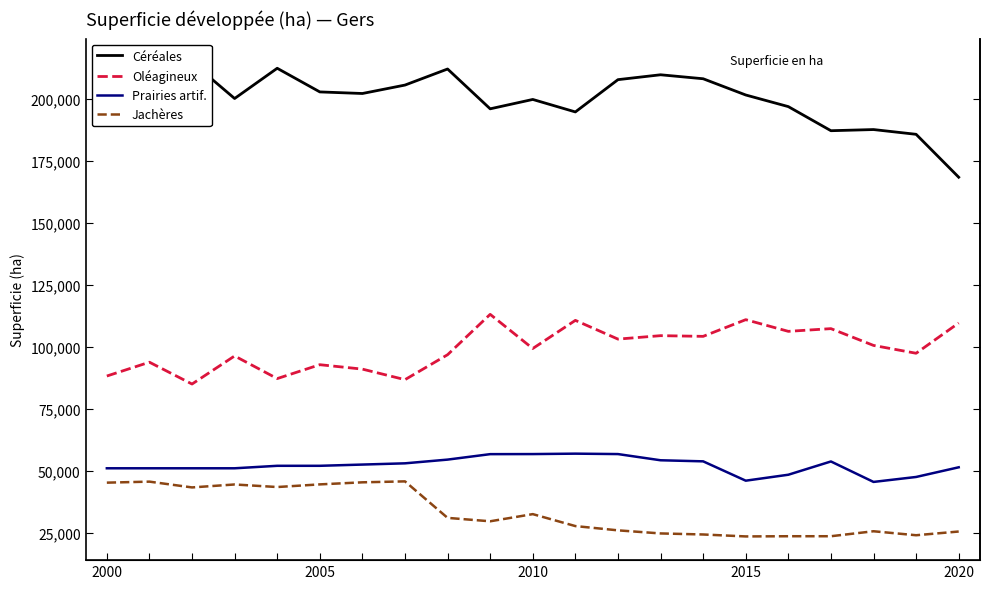

True or false: Oléagineux and Jachères intersect in this chart.

False